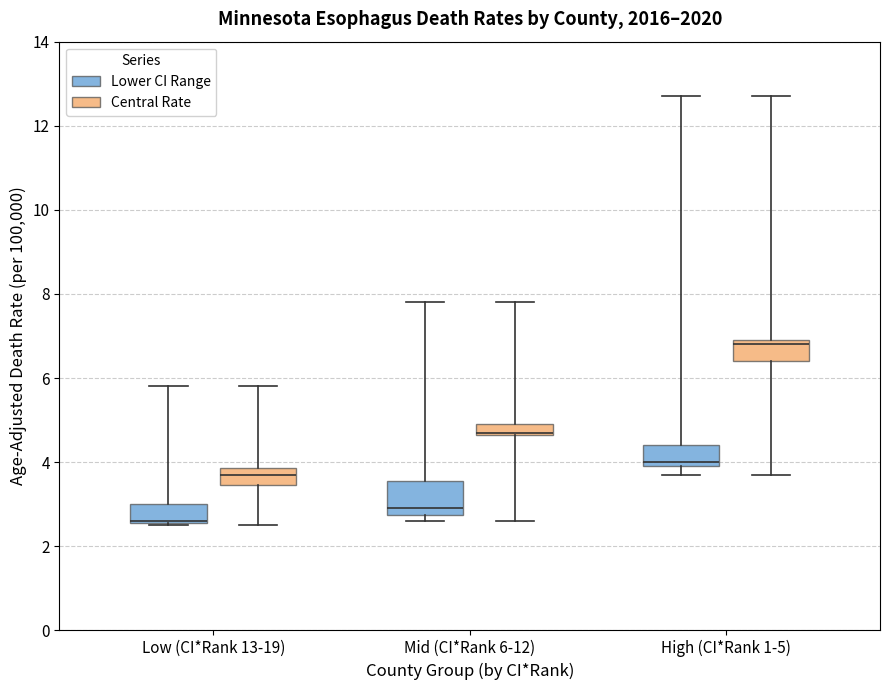

Where is the lower edge of the box for Low (CI*Rank 13-19) (Lower CI Range) on the y-axis? The values are not printed on the chart, so give them approximately, as read against the axis.

2.6